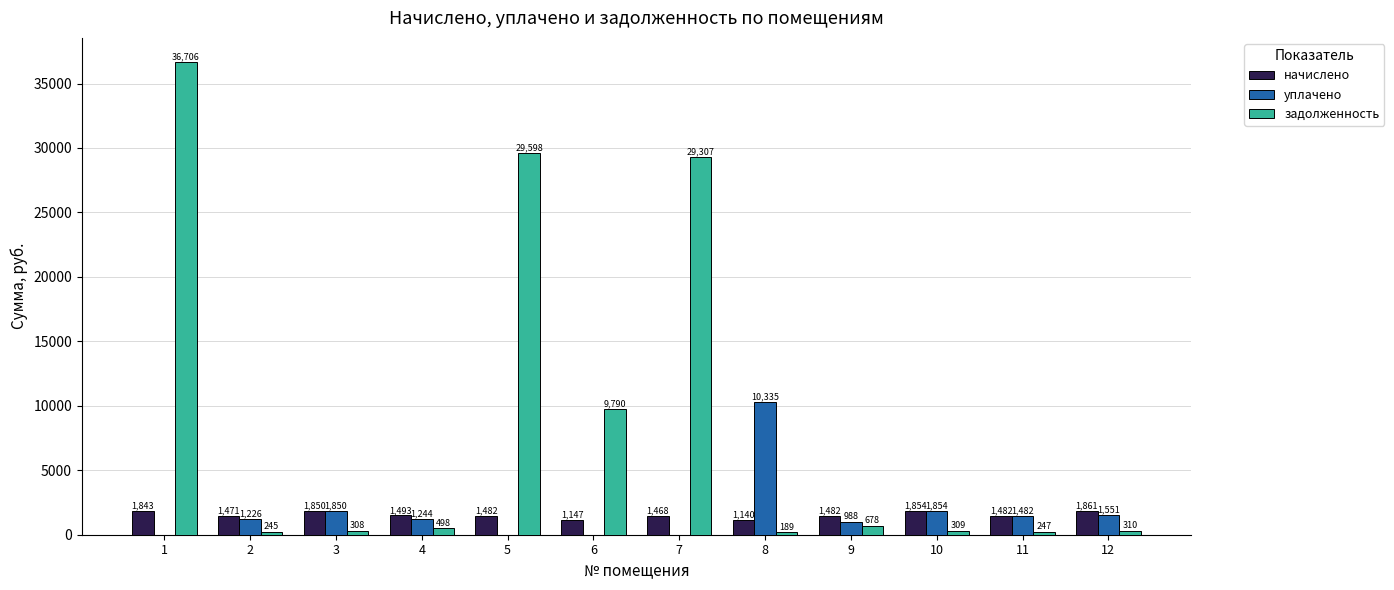

Which series has the largest range (max minus min)?

задолженность